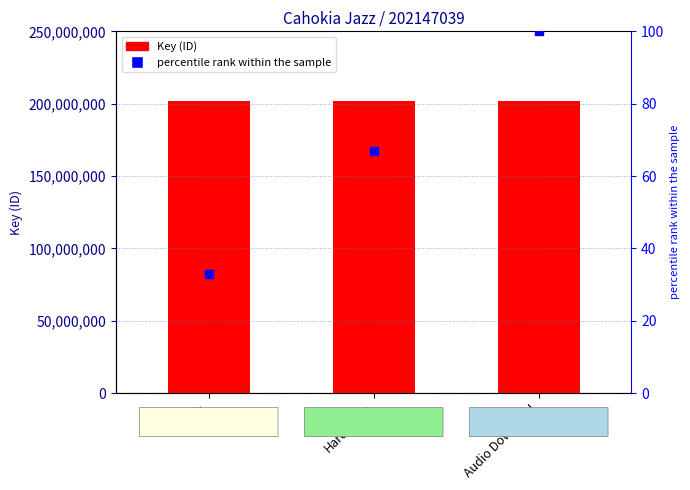

Which series has the widest spread of Y values?

percentile rank within the sample